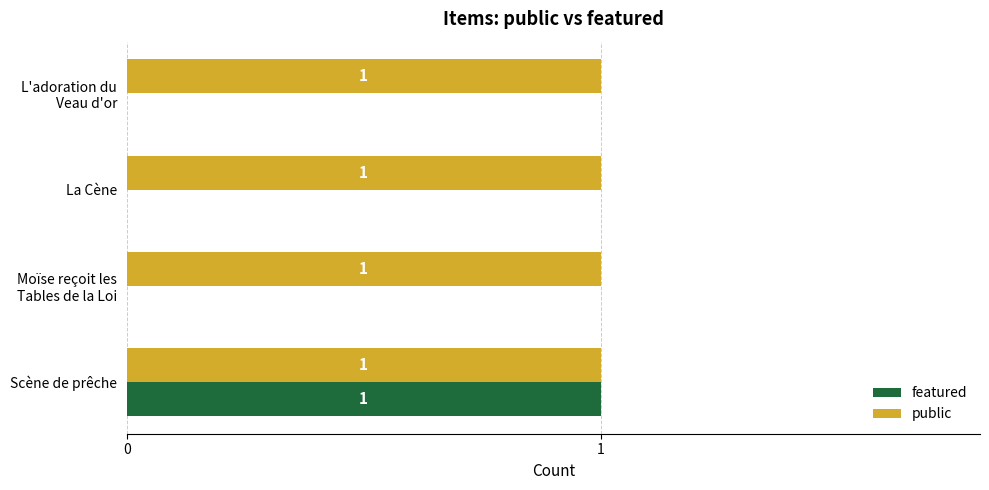

What are all the series names shown in the legend?

featured, public